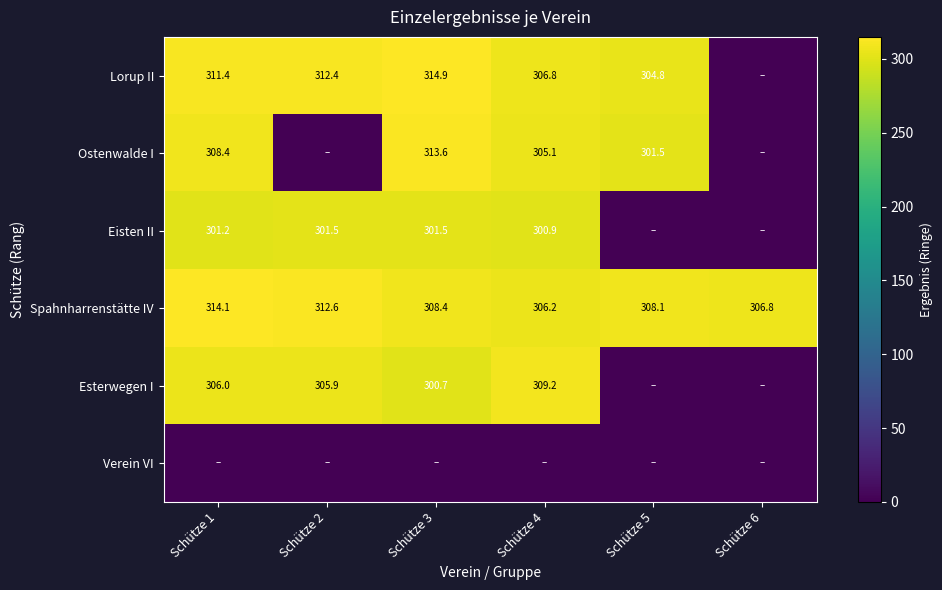

How many data points does each series have?

6